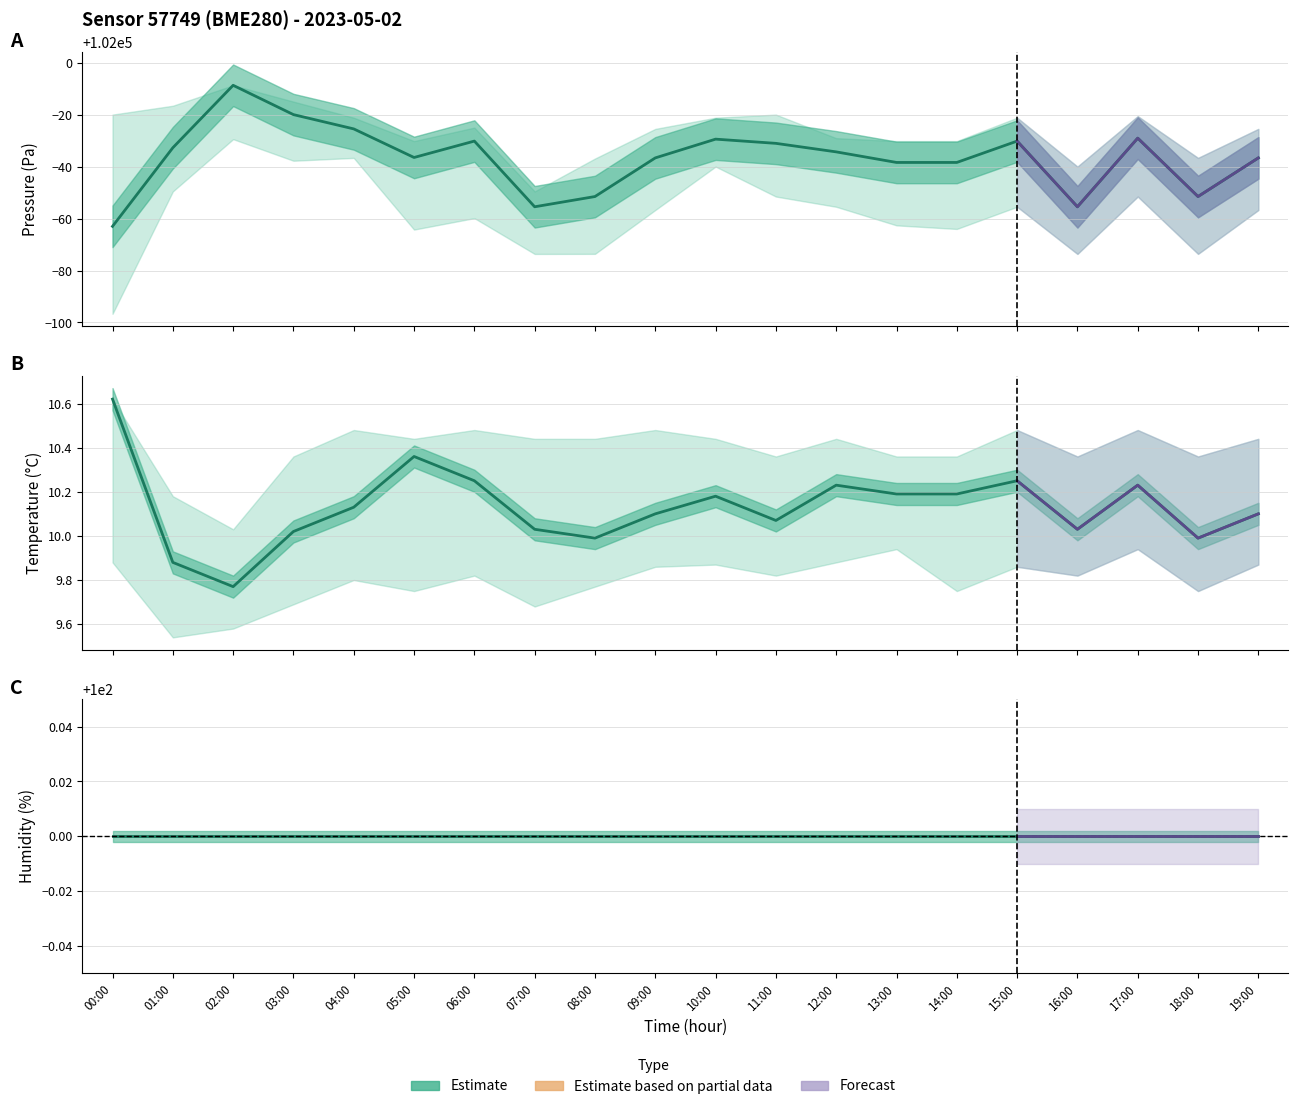

What is the difference between the second highest and minimum values in the pressure series?

43.0